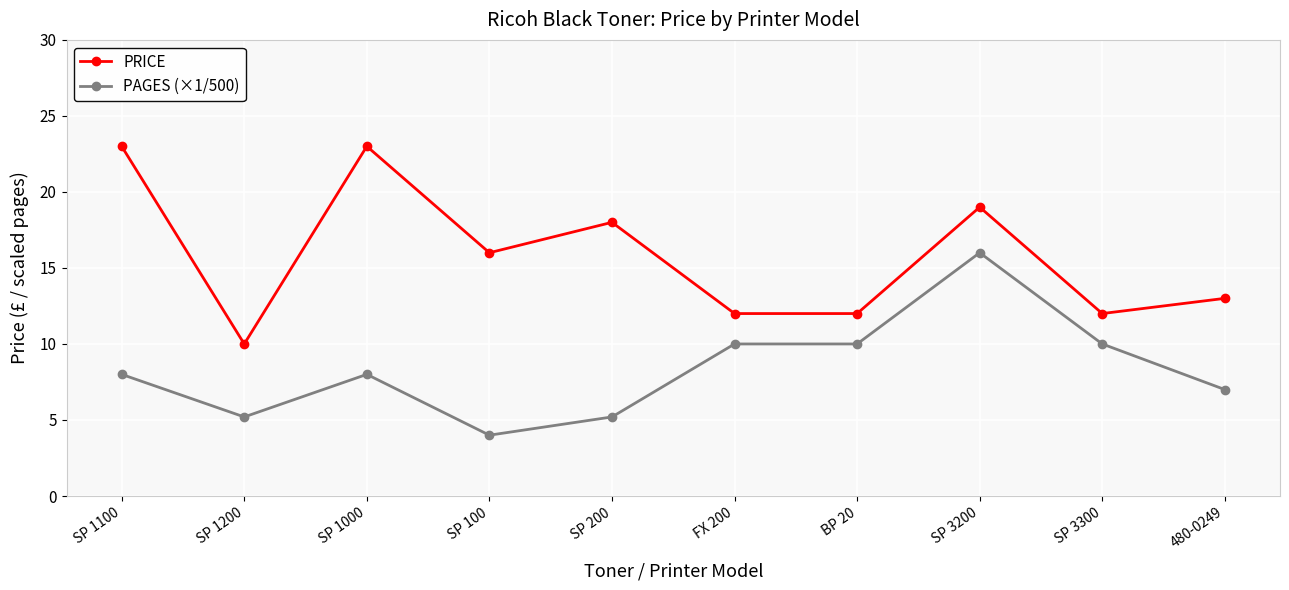

How many categories are shown in the chart?

10